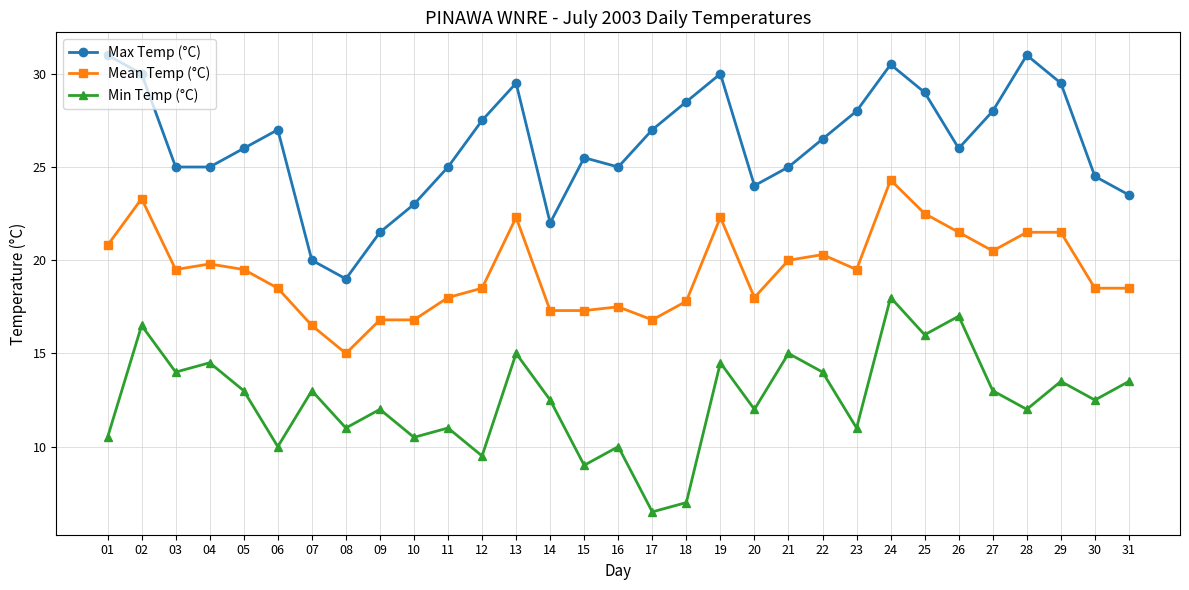

True or false: Min Temp (°C) and Mean Temp (°C) cross at least once.

False